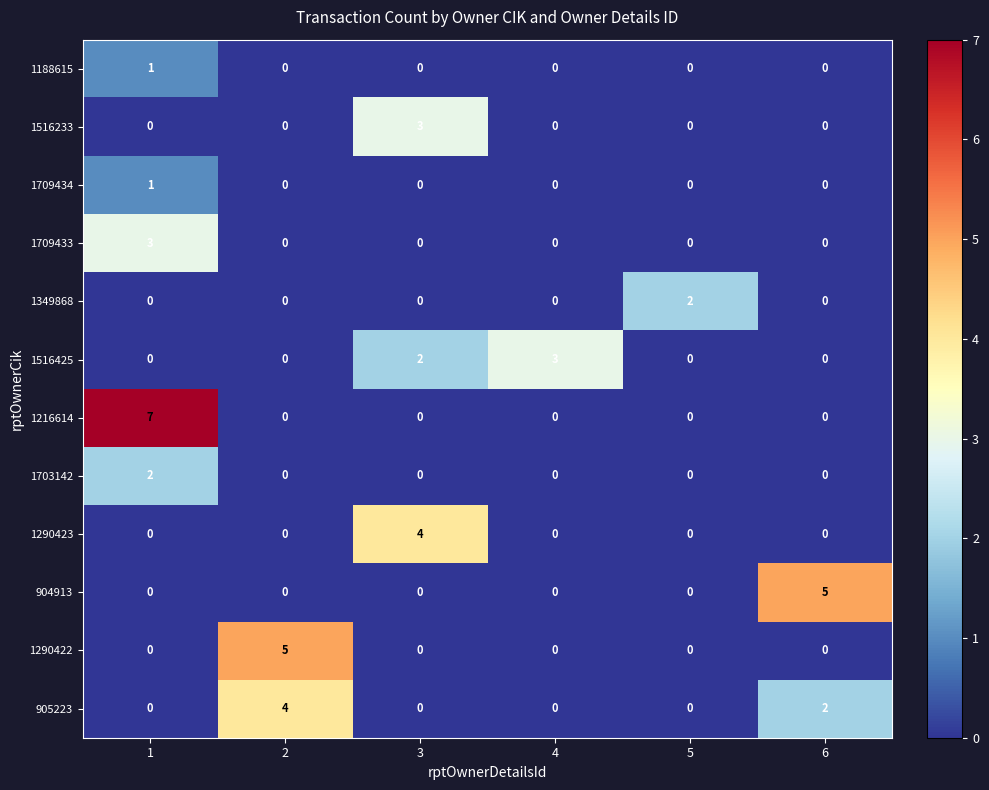

Is the value of 1290422 at 5 greater than the value of 1188615 at 1?

No